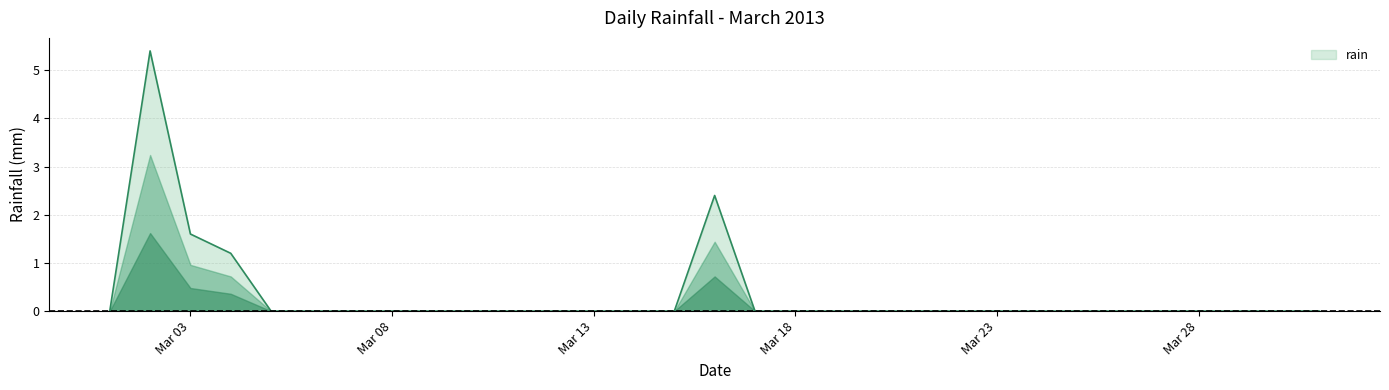

What is the maximum value shown in the chart?

5.4